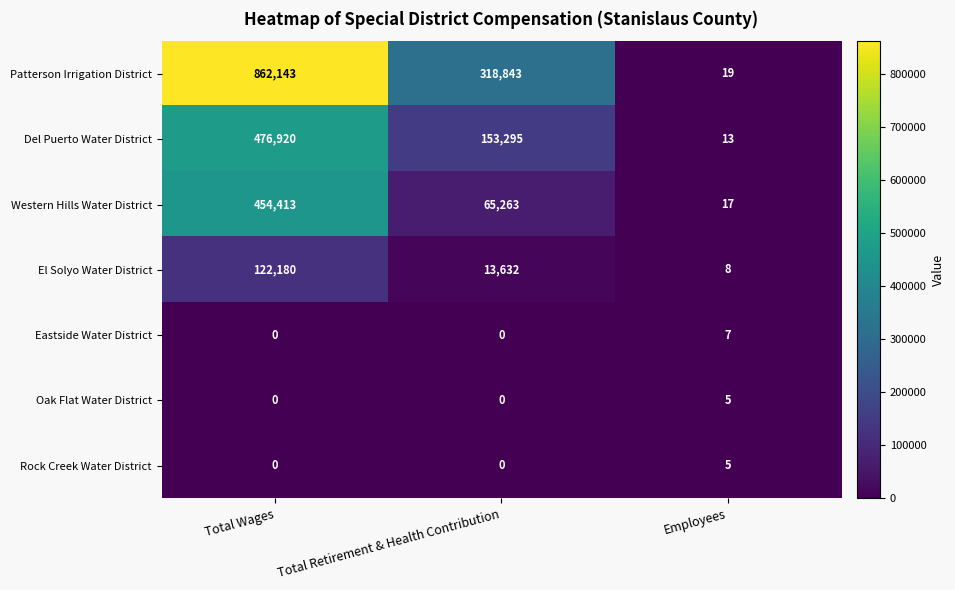

What is the average value of the Patterson Irrigation District series?

393668